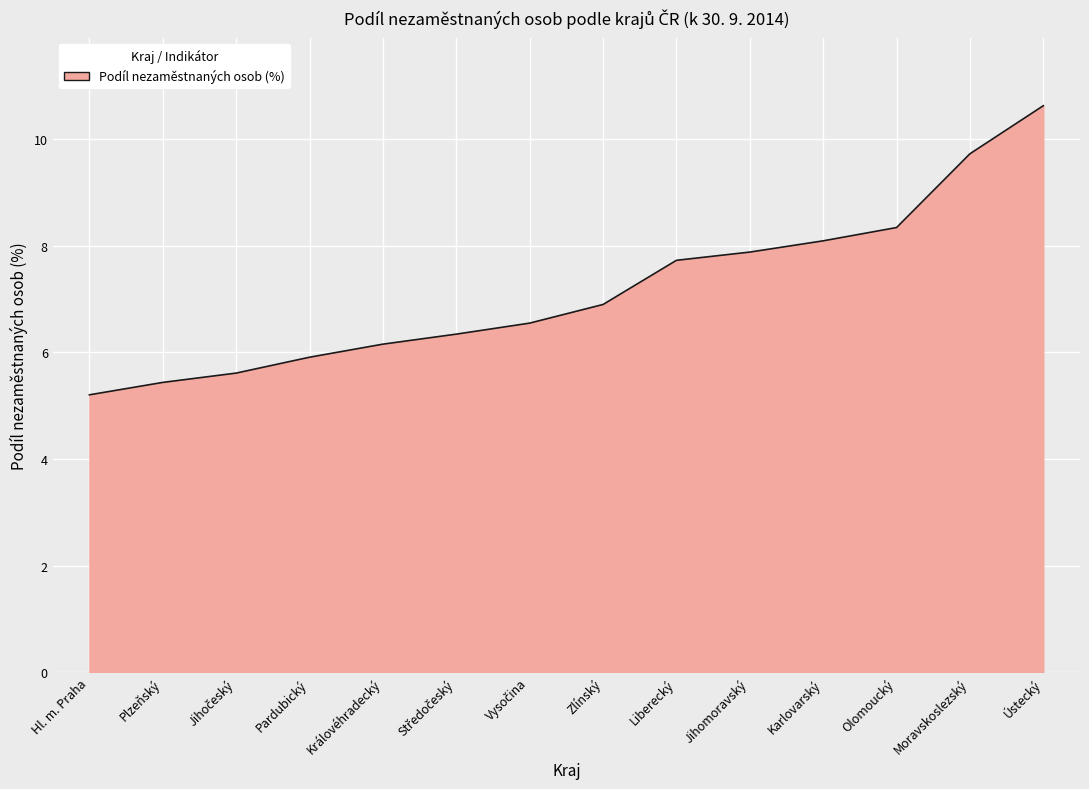

At which label does the data first exceed 6?

Královéhradecký